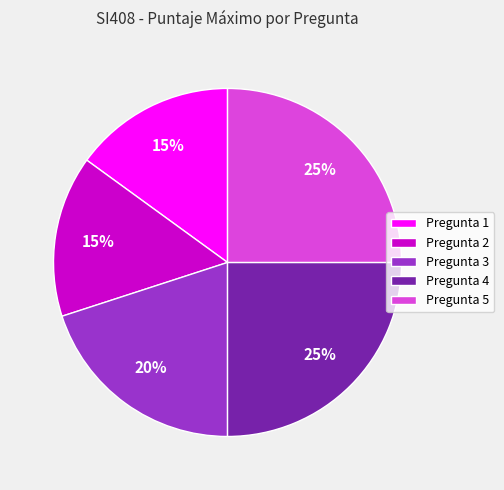

Approximately how many times larger is the value at Pregunta 3 compared to Pregunta 5?

0.8